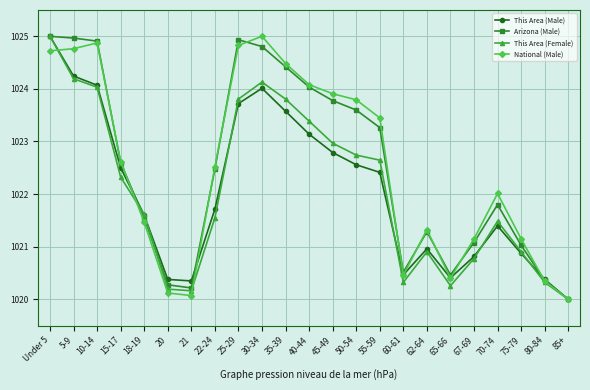

How many distinct data groups are displayed?

4